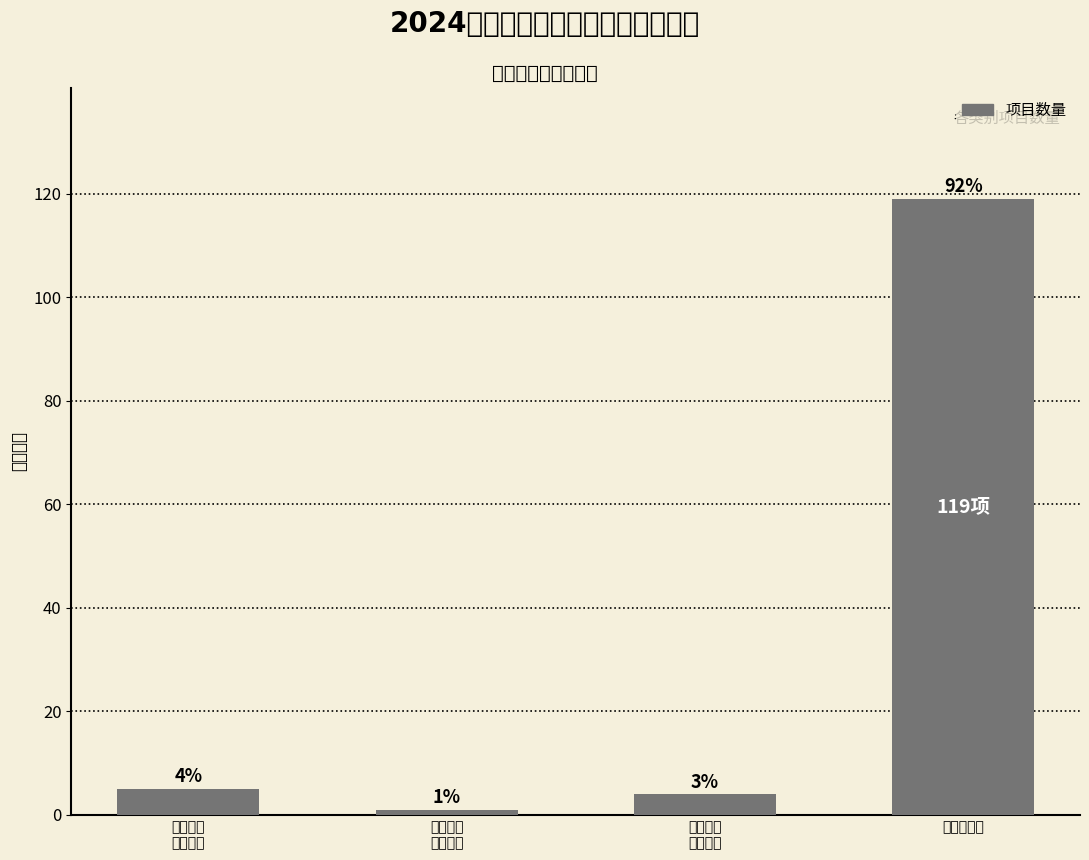

The value at 金融机构
专属信贷 is 4. True or false?

True